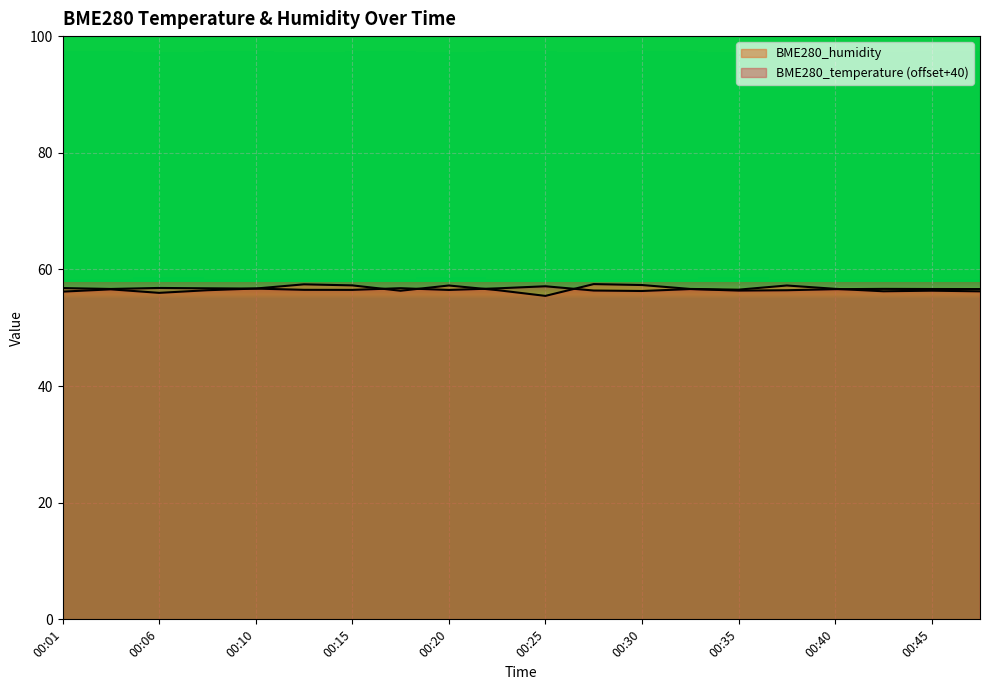

How many data points does each series have?

20